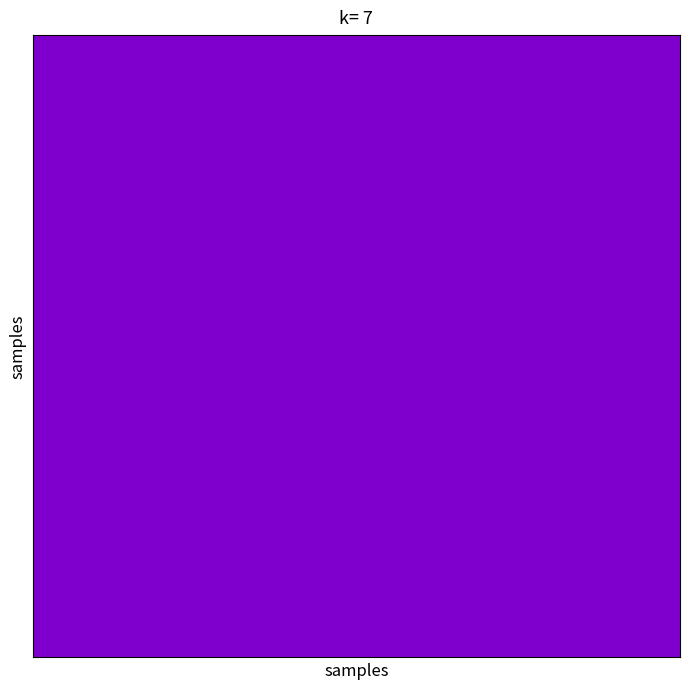

Is it true that 21 equals 15.6 at 22?

False